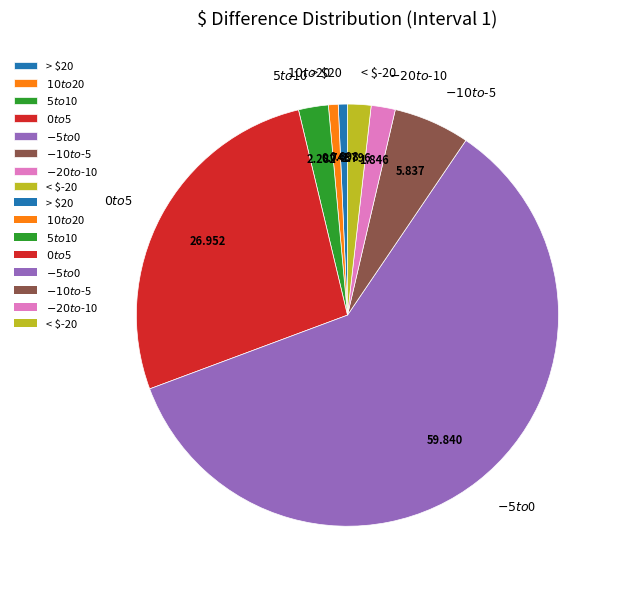

Which has a higher value, > $20 or $-20 to $-10?

$-20 to $-10